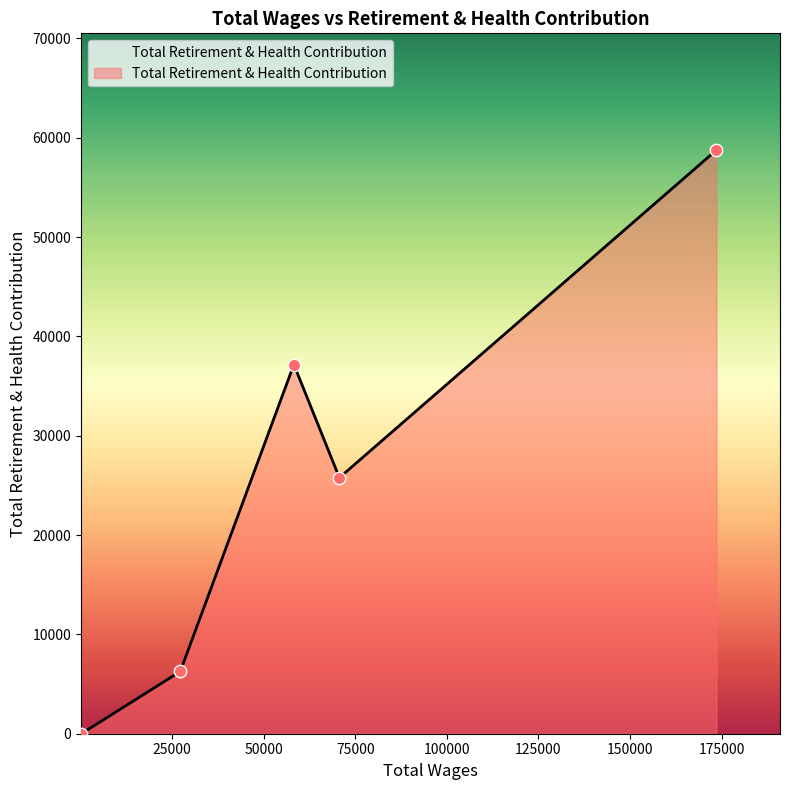

What is the maximum value shown in the chart?

58756